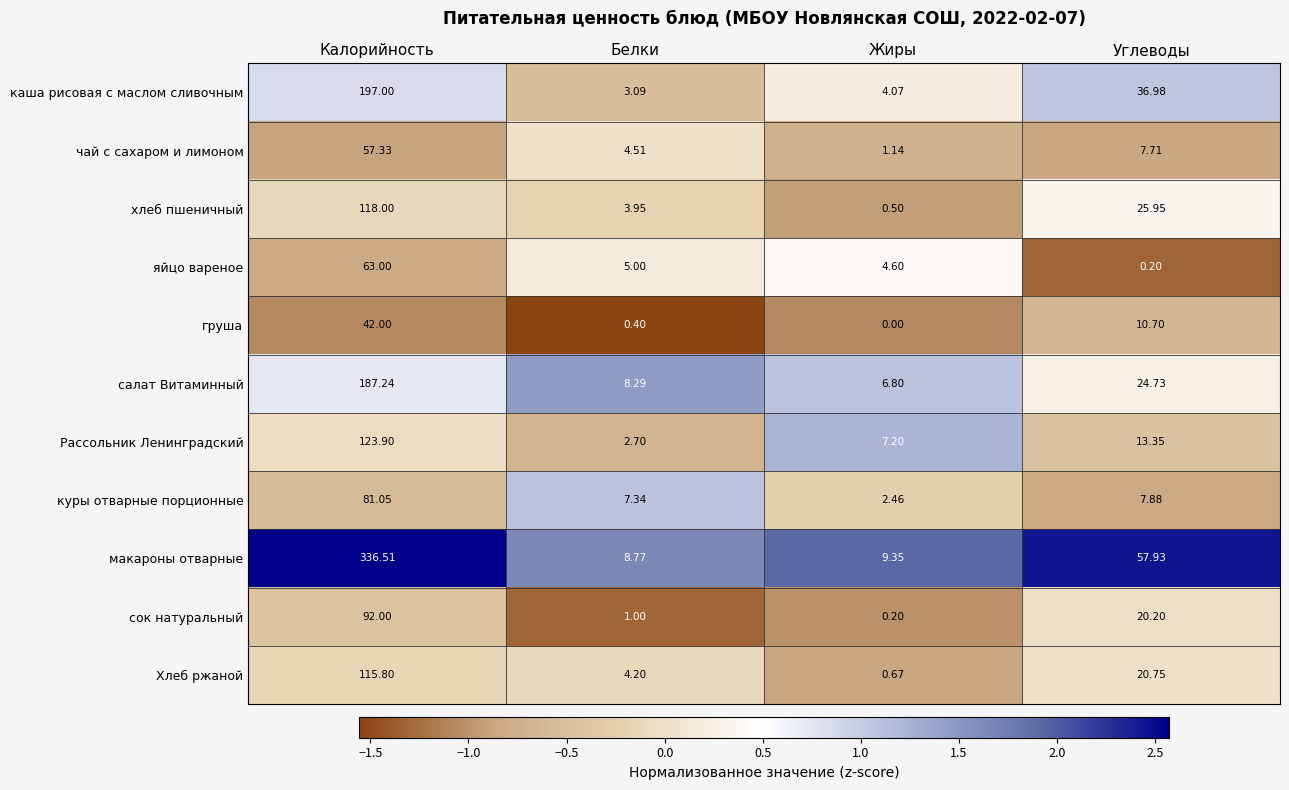

Which series has the widest spread of values?

макароны отварные